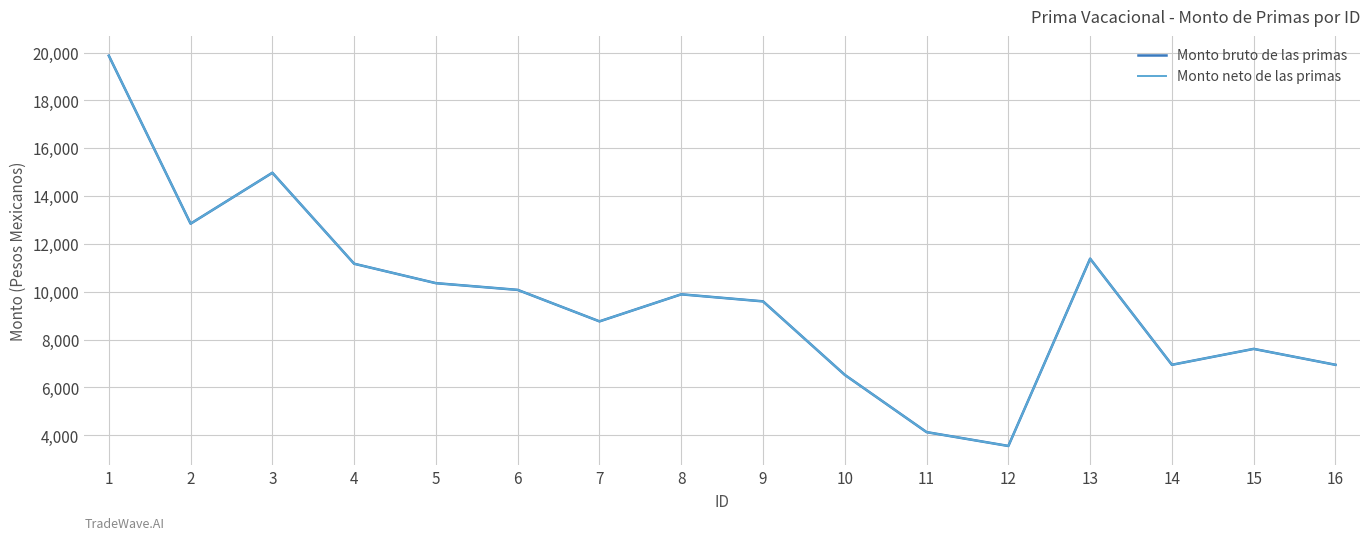

Does the chart have visible grid lines?

Yes